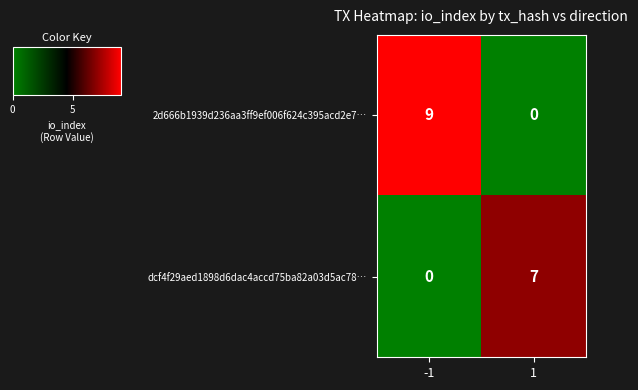

What value does the dcf4f29aed1898d6dac4accd75ba82a03d5ac78… series have at 1?

7